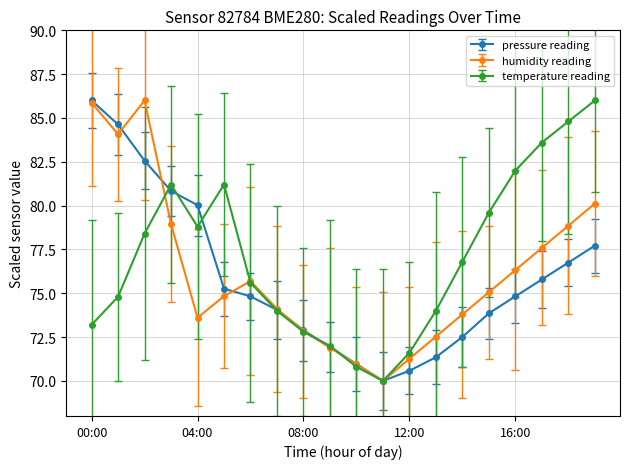

Does the chart have visible grid lines?

Yes